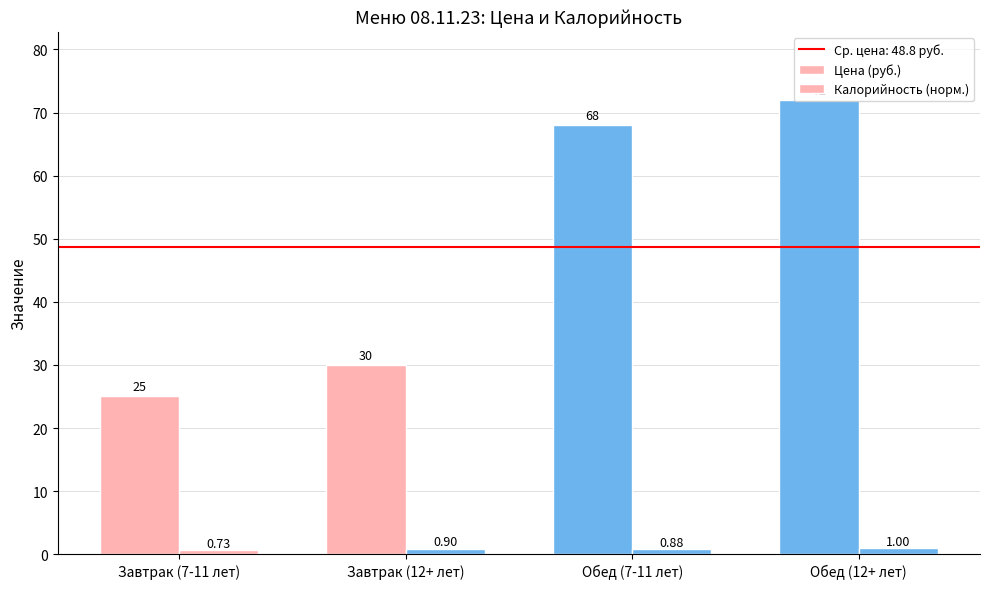

What is the difference between the maximum and minimum values in the Калорийность (норм.) series?

0.3